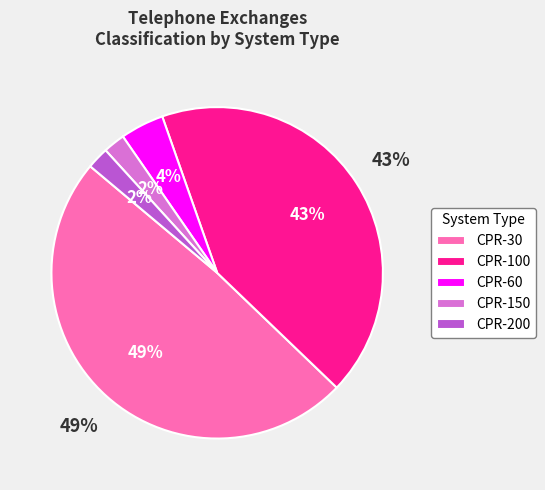

Does CPR-100 represent more than half of the total?

No